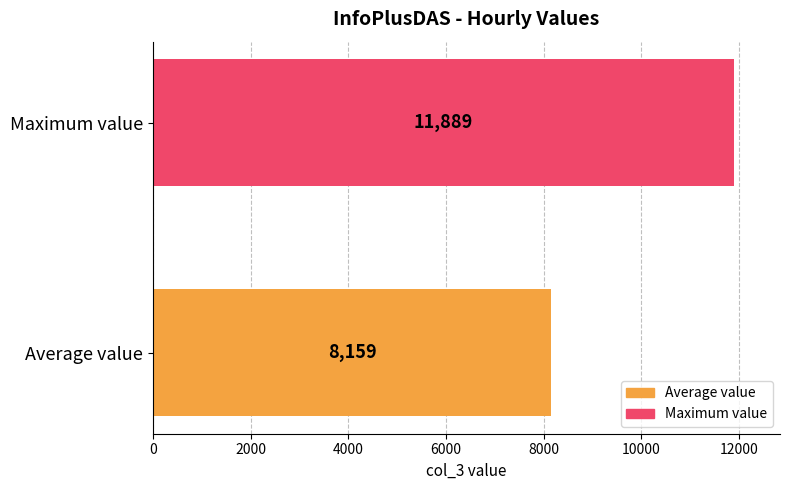

What is the lowest value of the Average value series?

8158.7